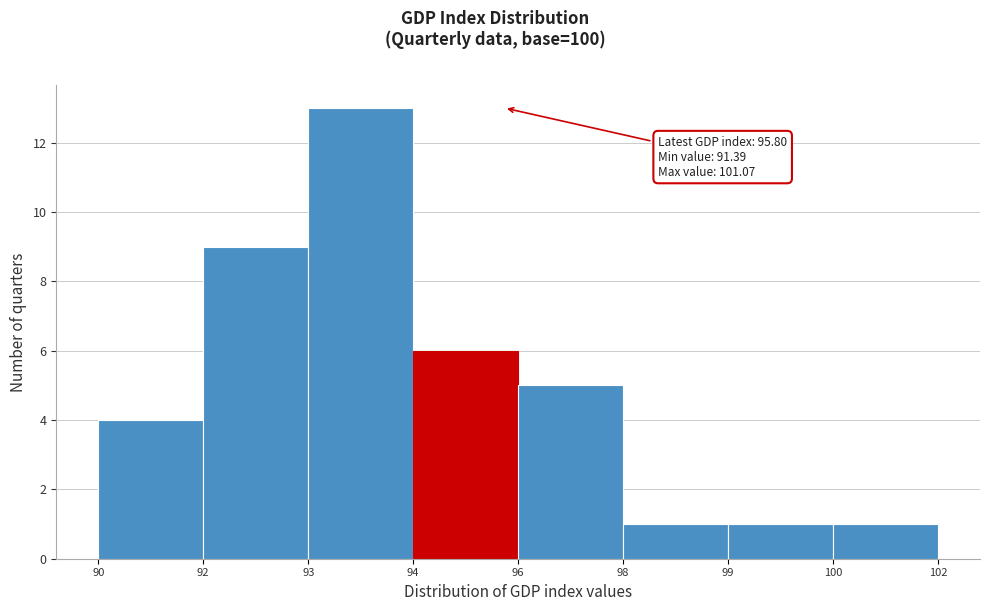

Reading left to right, what are all the values shown in this chart?

4	9	13	6	5	1	1	1